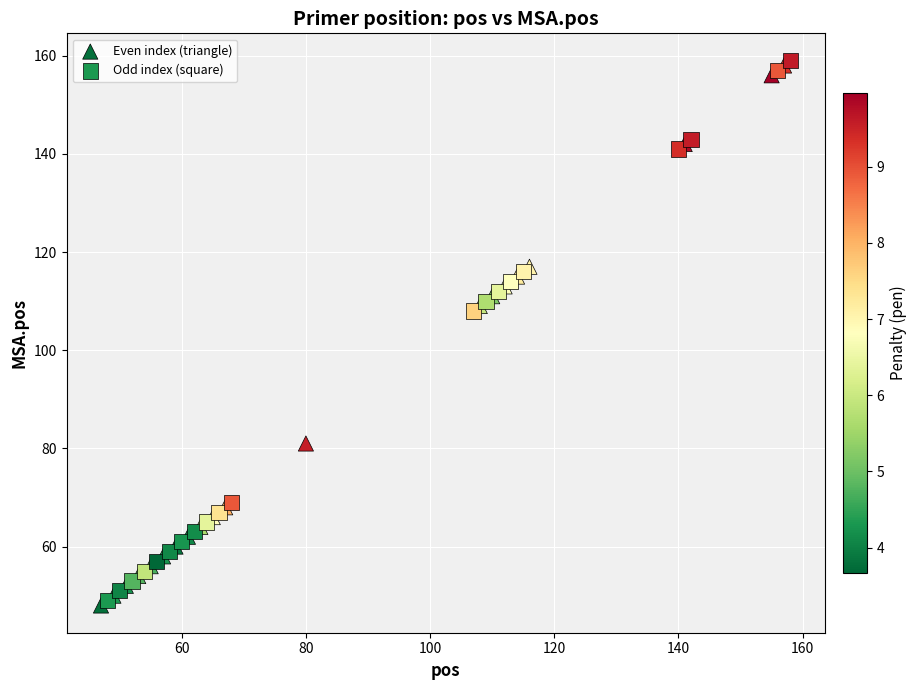

What are all the series names shown in the legend?

Even index (triangle), Odd index (square)